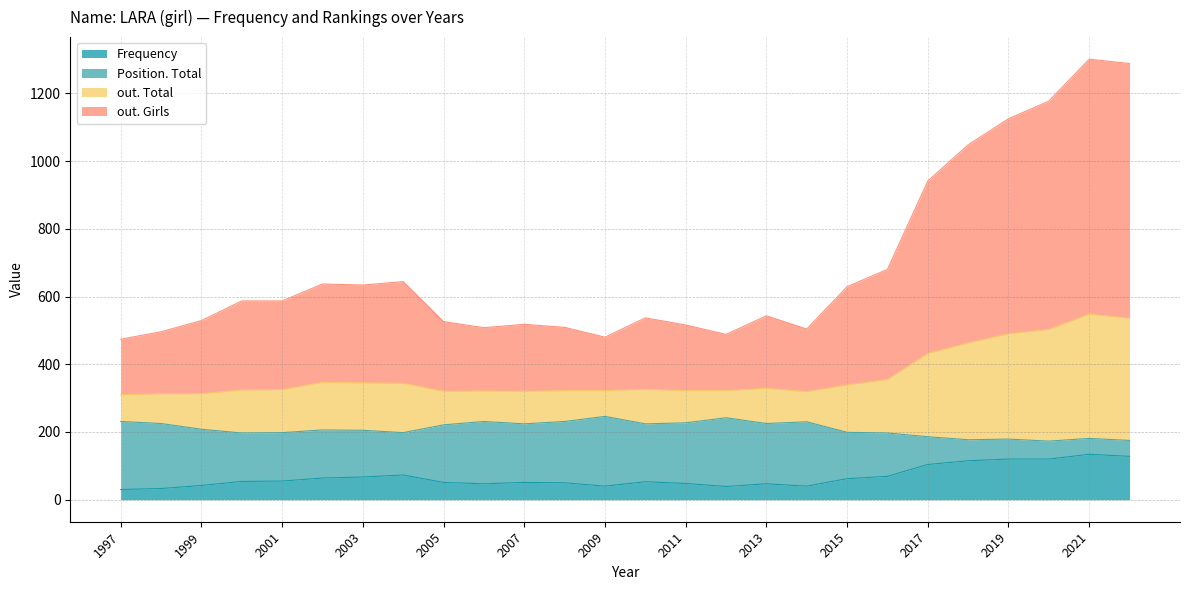

List the series in order of their peak value, highest first.

out. Girls, out. Total, Position. Total, Frequency